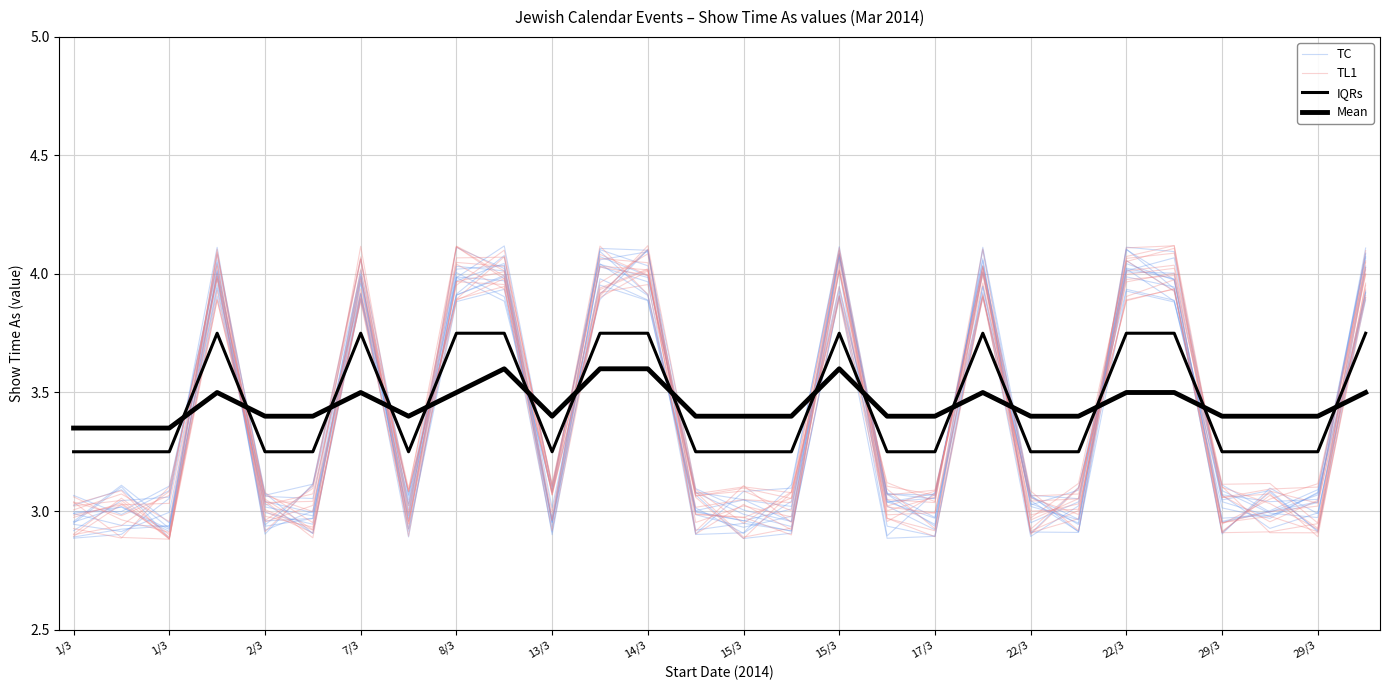

What is the spread (max minus min) of values at 21?

0.4